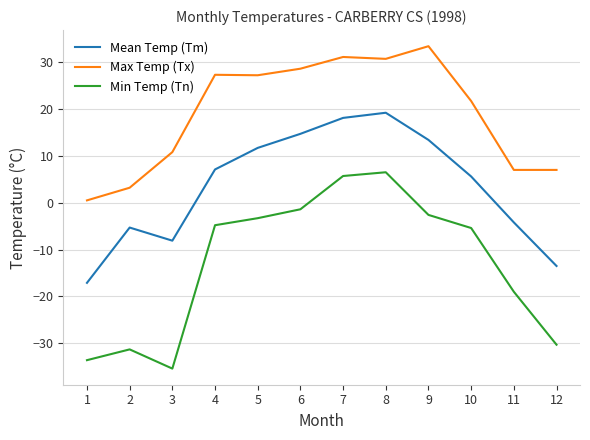

List the series in order of their overall mean, lowest first.

Min Temp (Tn), Mean Temp (Tm), Max Temp (Tx)